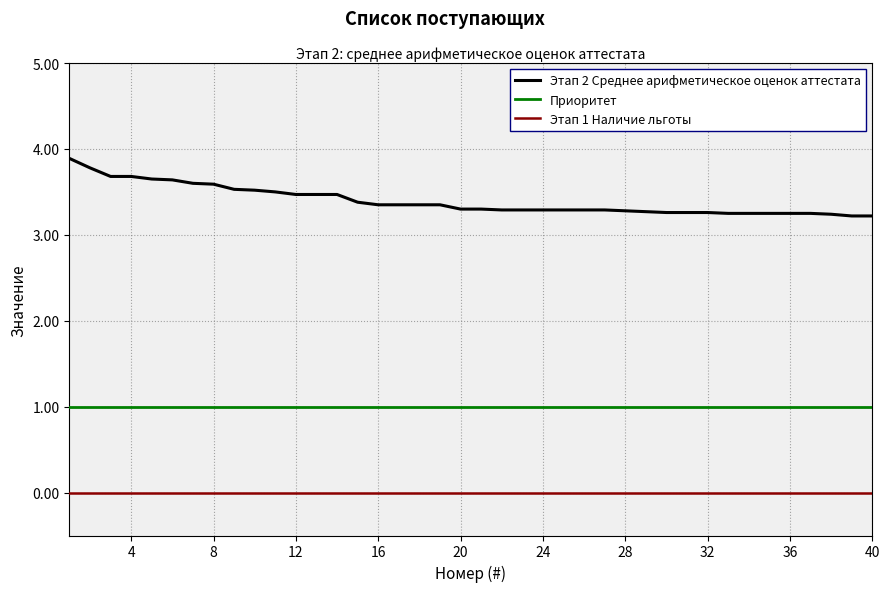

List the series in order of their peak value, lowest first.

Этап 1 Наличие льготы, Приоритет, Этап 2 Среднее арифметическое оценок аттестата